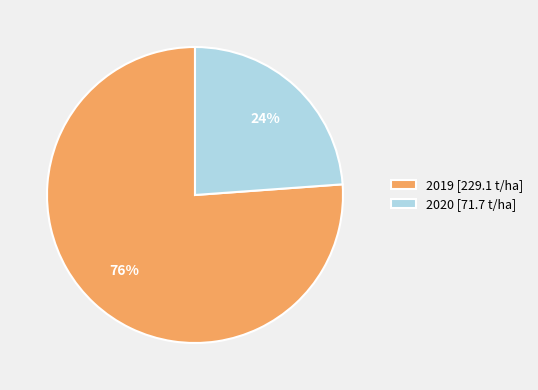

Which category has the smallest portion of the pie?

2020 [71.7 t/ha]